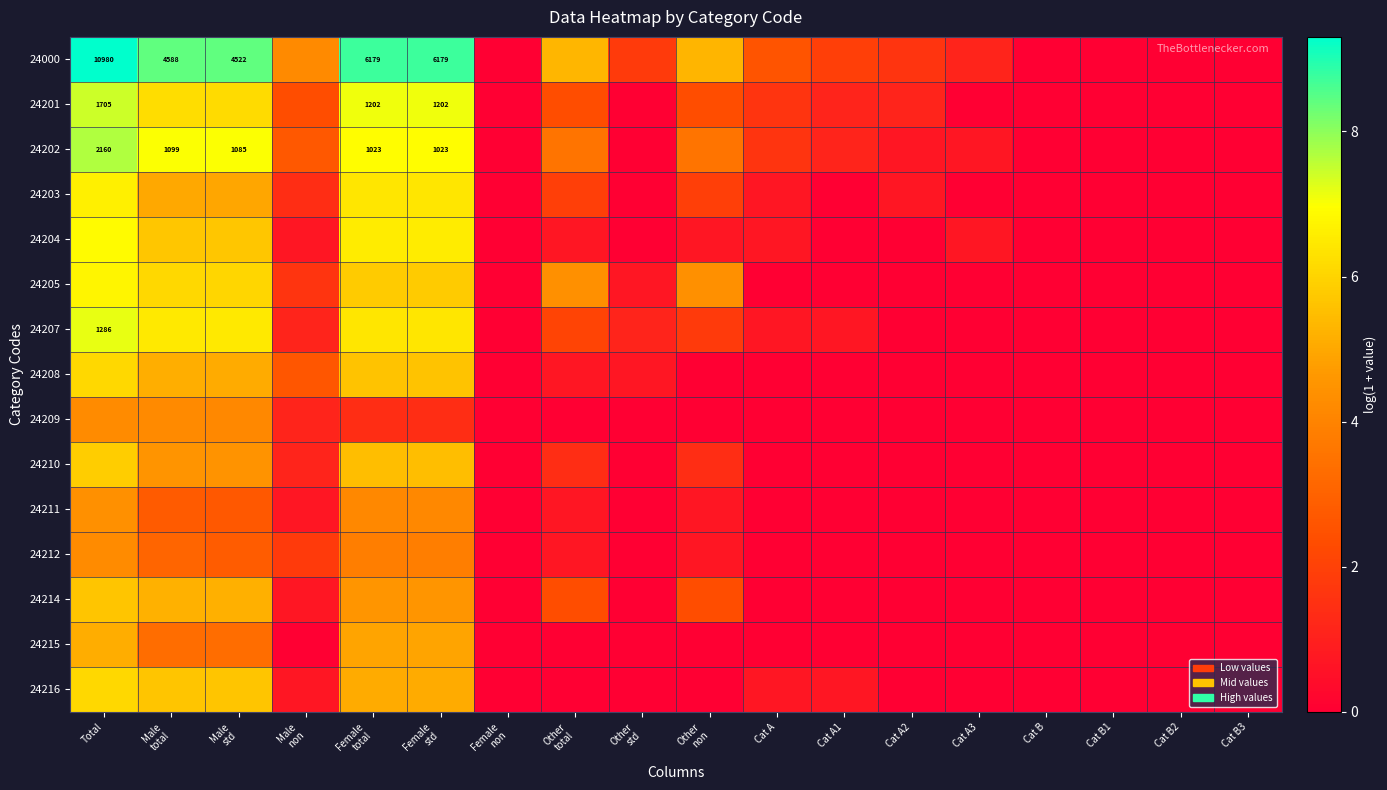

How many positive values does the 24214 series have?

8